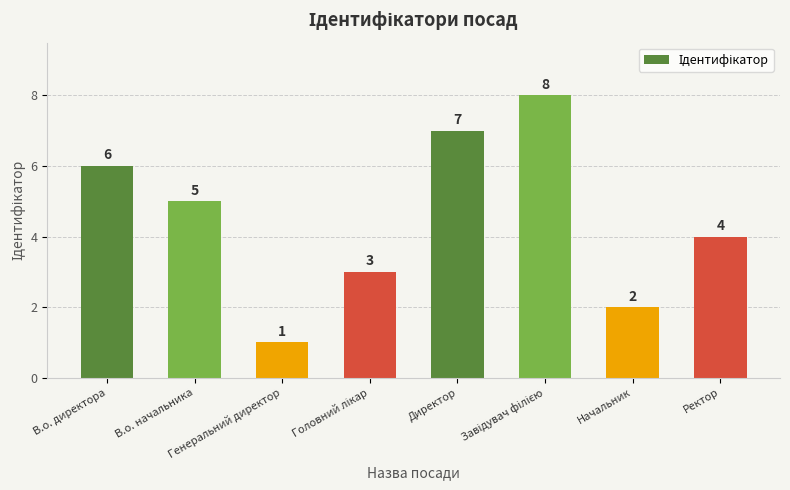

What is the ratio of the value at Генеральний директор to the value at Начальник?

0.5